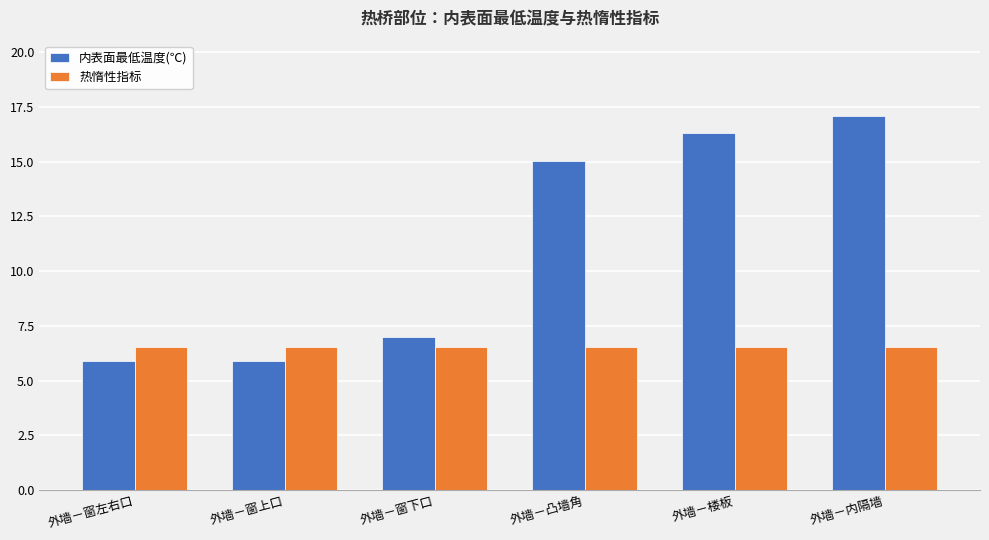

Which series has the widest spread of values?

内表面最低温度(℃)